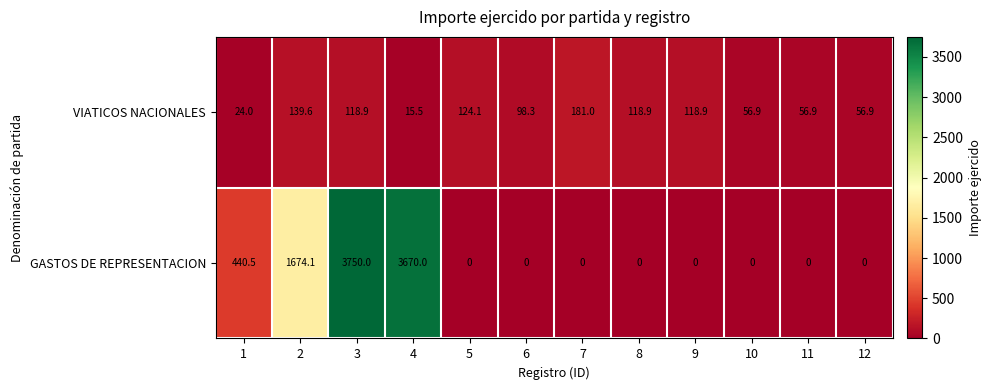

What is the total value across all series at 12?

56.9